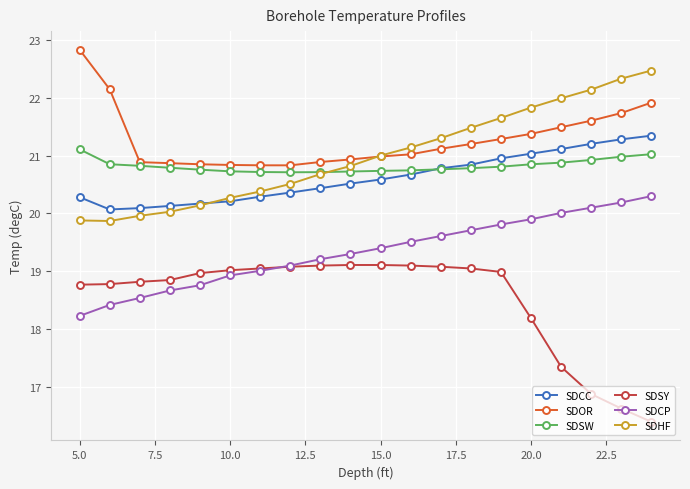

How many categories are shown in the chart?

20